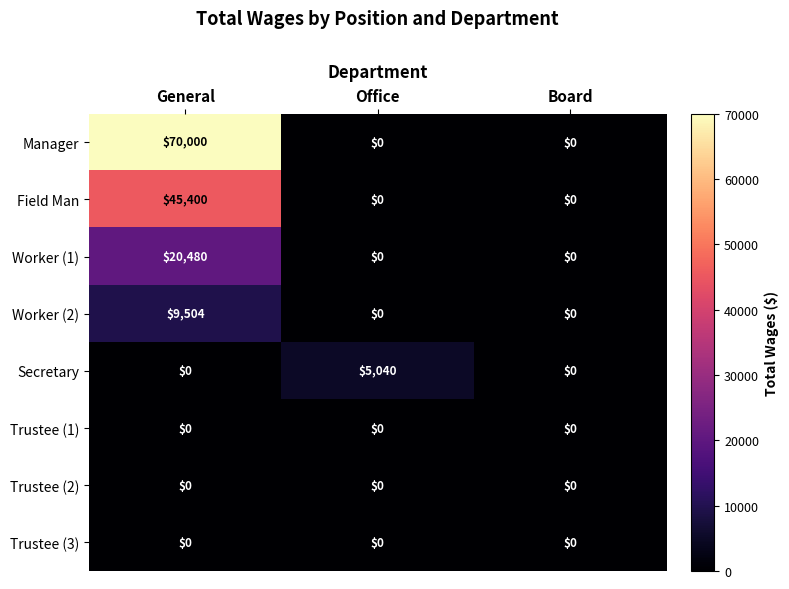

Which category has the highest value across all series?

General